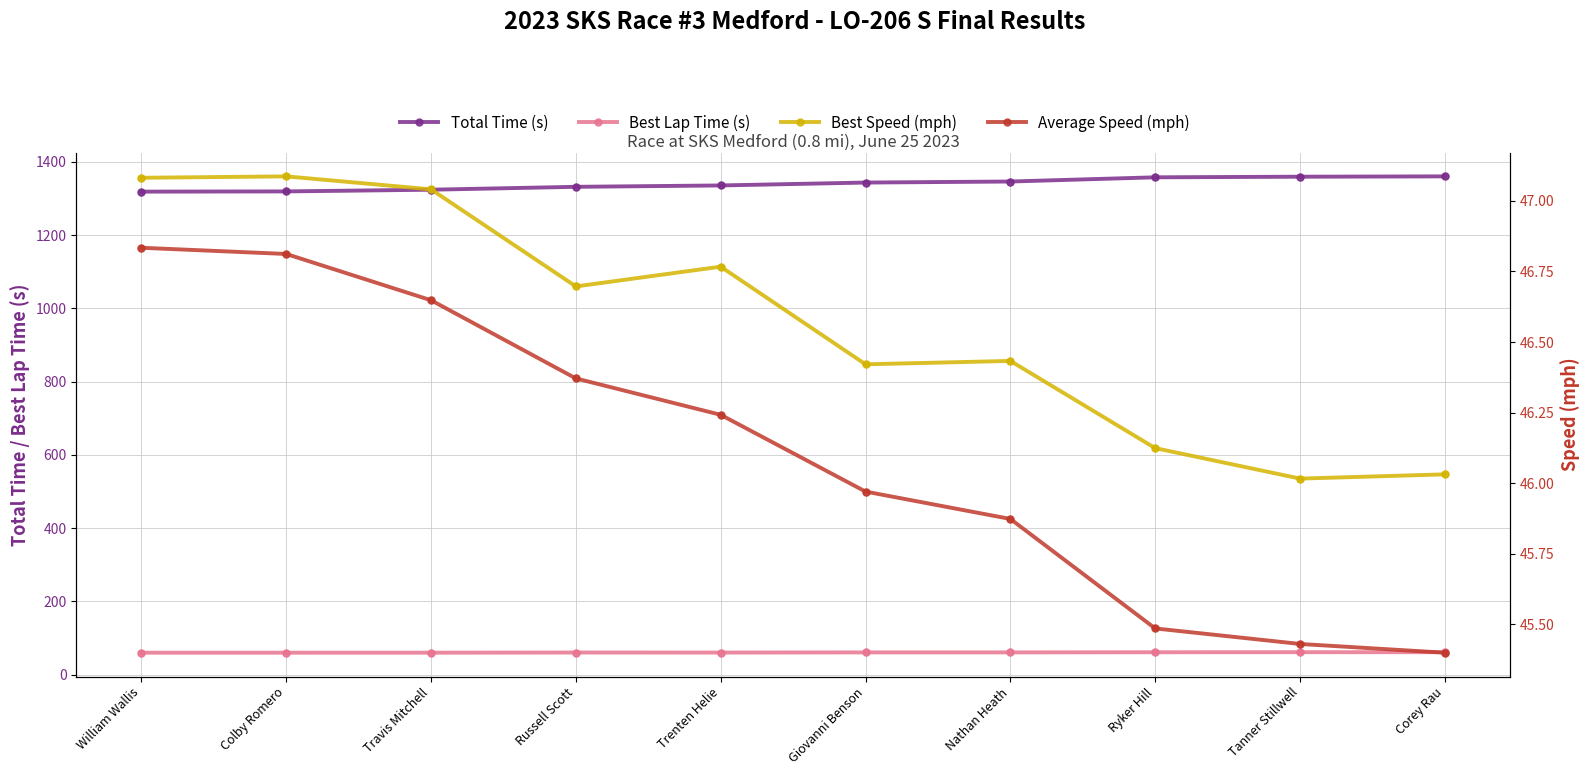

Which series has the largest Y range (max minus min)?

Total Time (s)